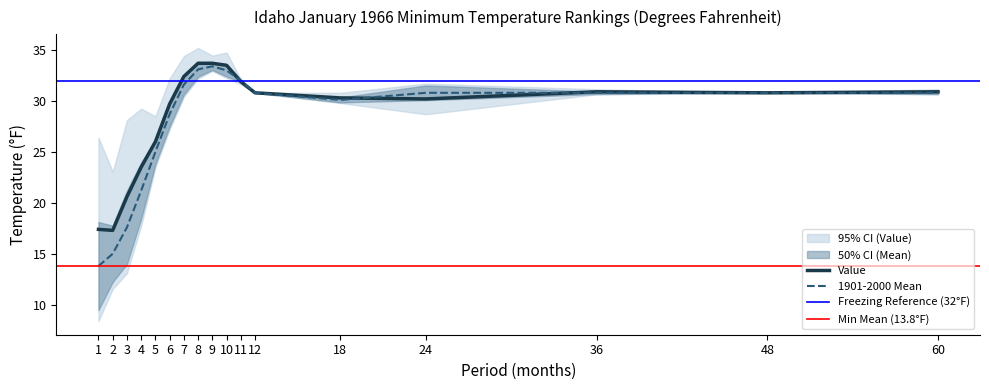

How many categories are shown in the chart?

17